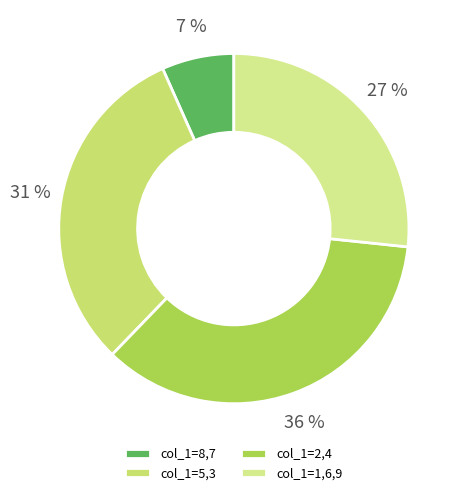

Is there any slice that represents more than half of the pie?

No